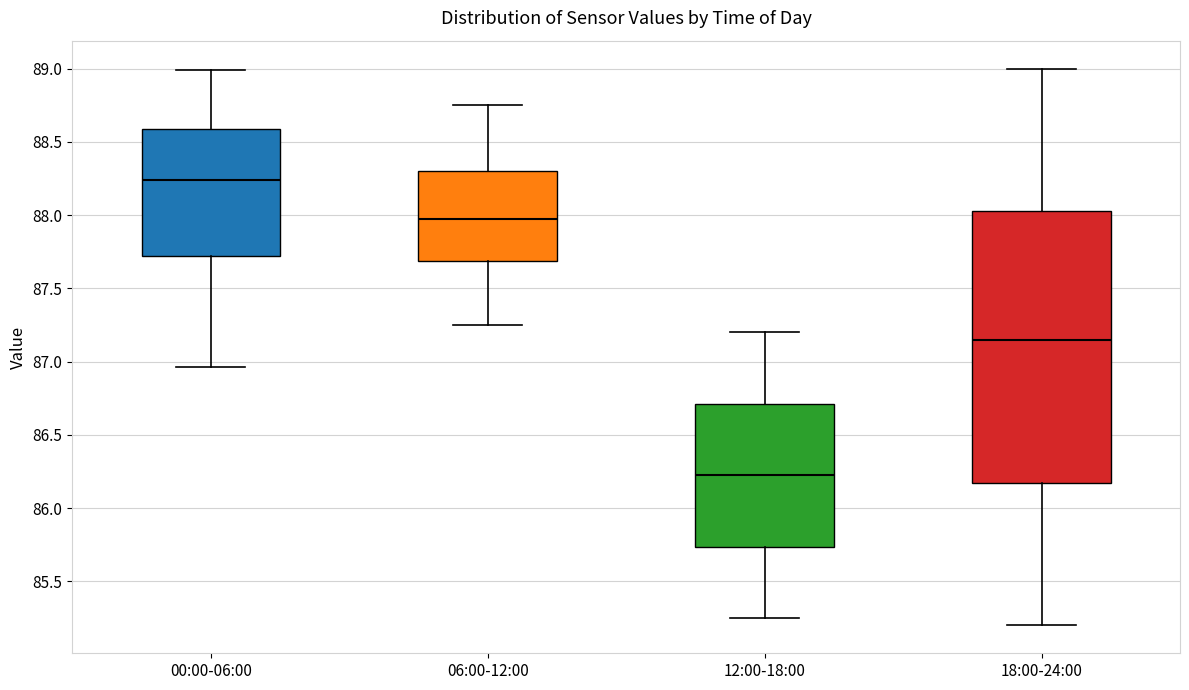

Which box's median line is the lowest?

12:00-18:00